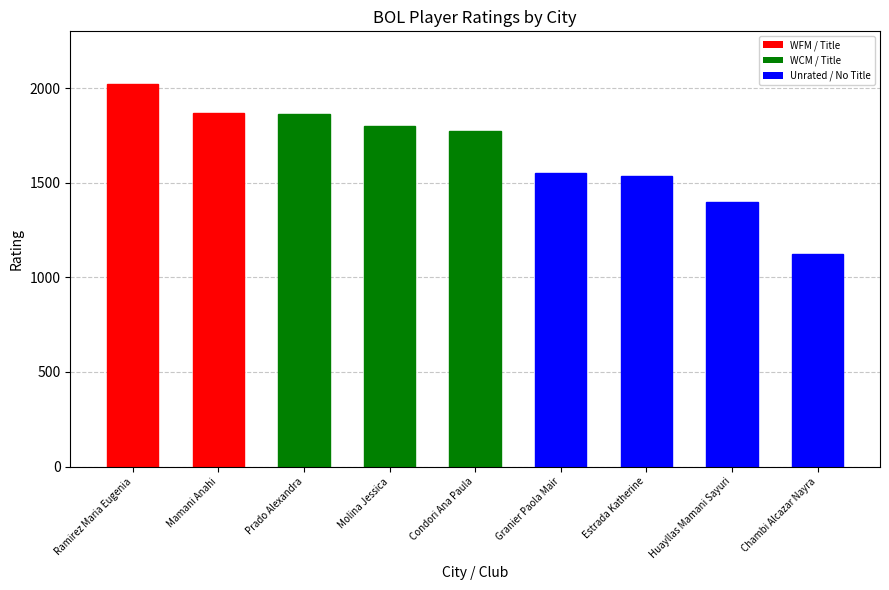

Between Prado Alexandra and Estrada Katherine, which is larger?

Prado Alexandra